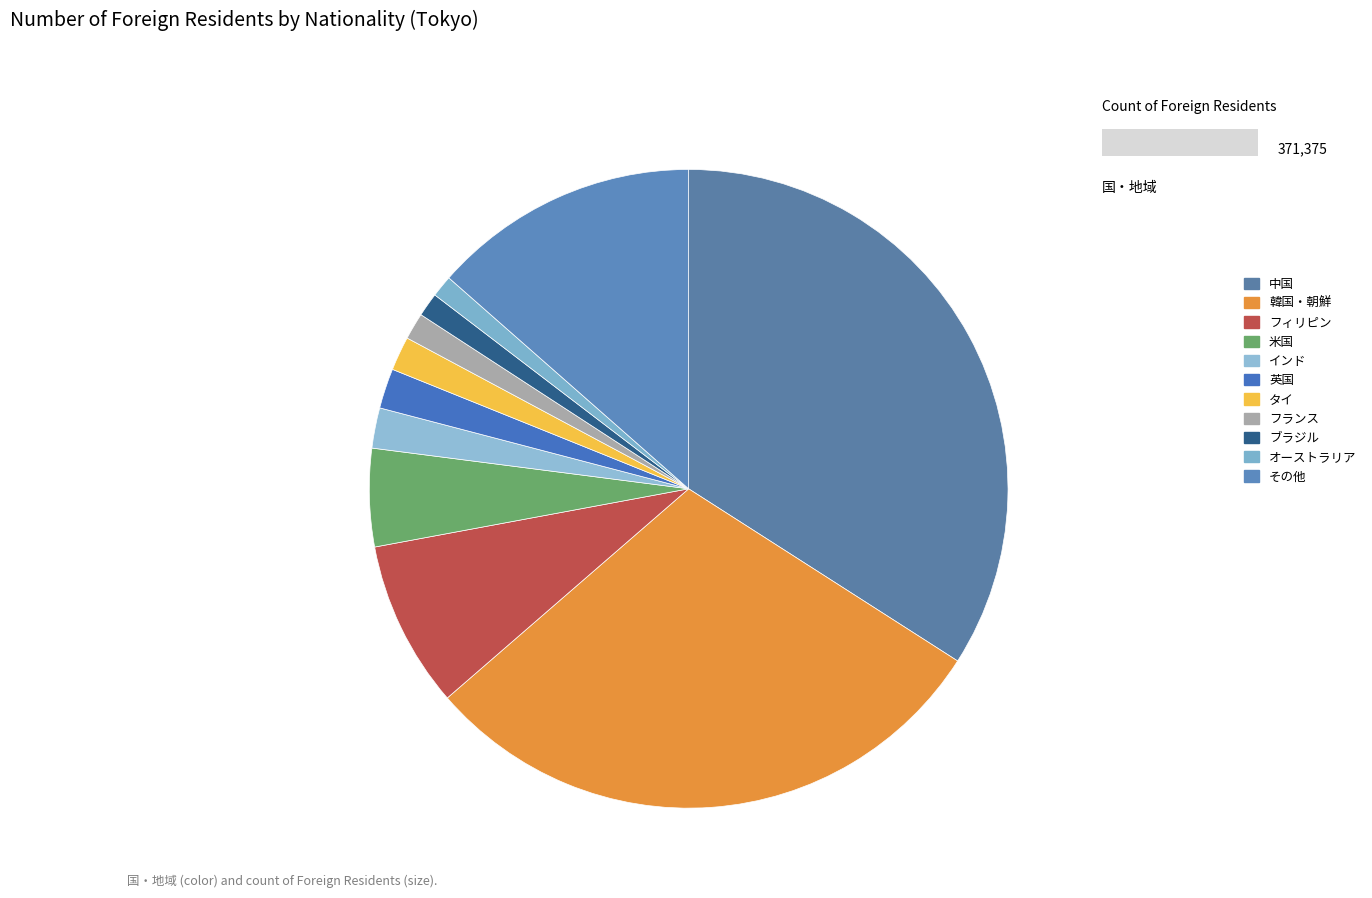

Is there any slice that represents more than half of the pie?

No